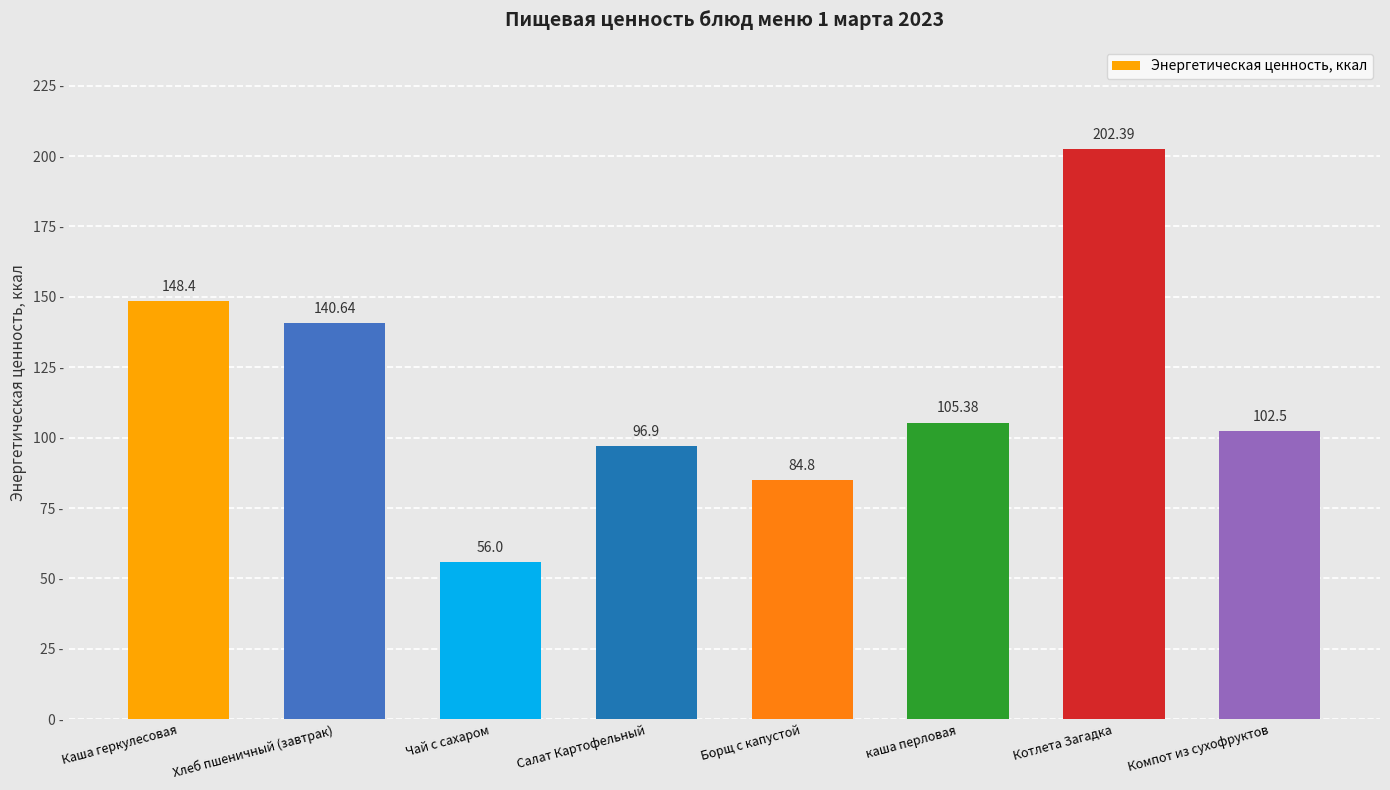

What is the ratio of the value at Салат Картофельный to the value at каша перловая?

0.9